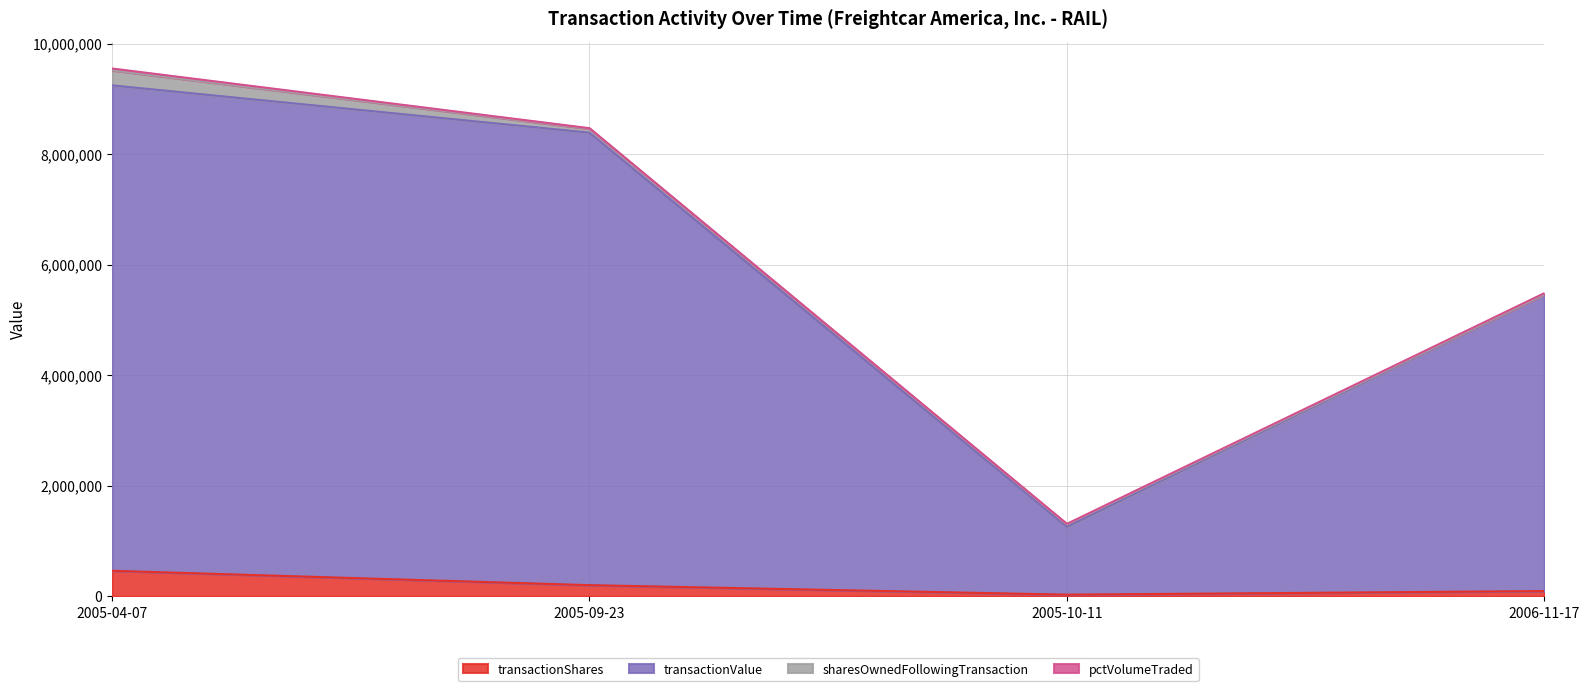

True or false: transactionShares has a value of 26505 at 2006-11-17.

False